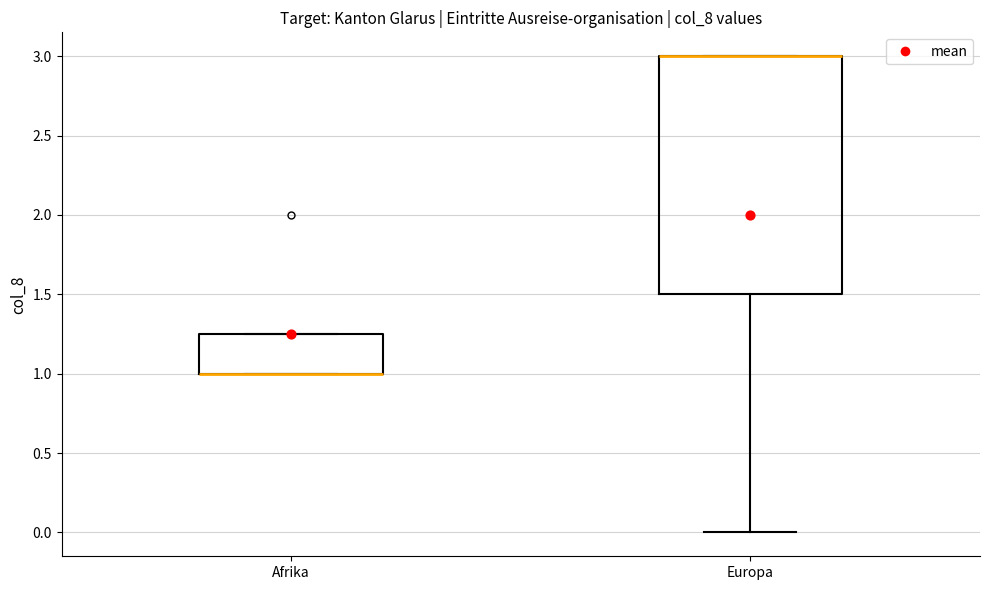

Which box is the tallest, from its lower edge to its upper edge?

Europa